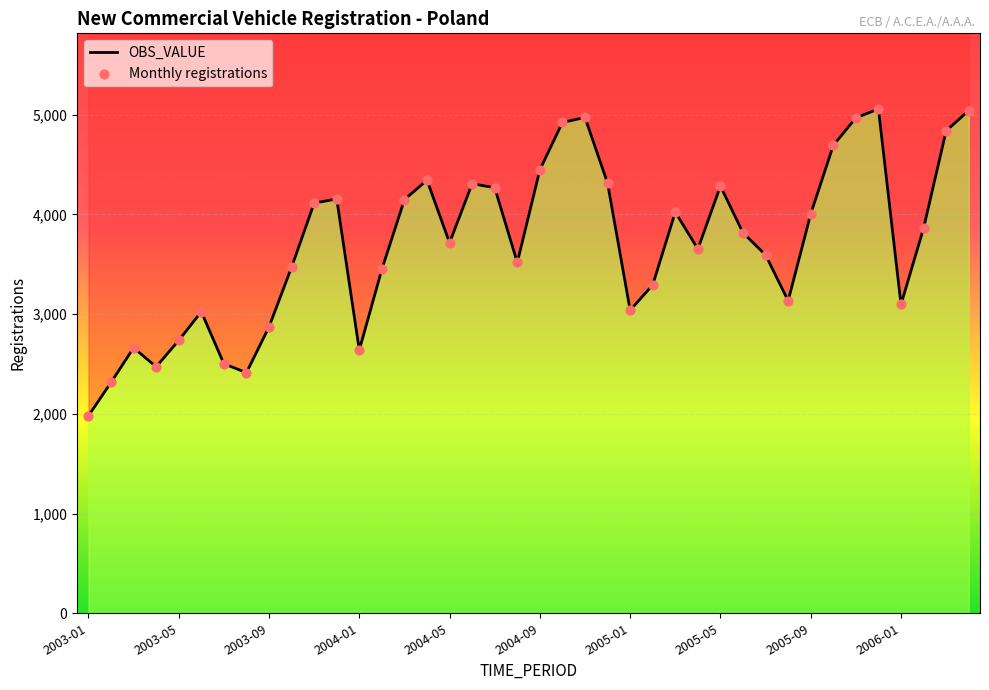

Which series has the widest spread of Y values?

OBS_VALUE